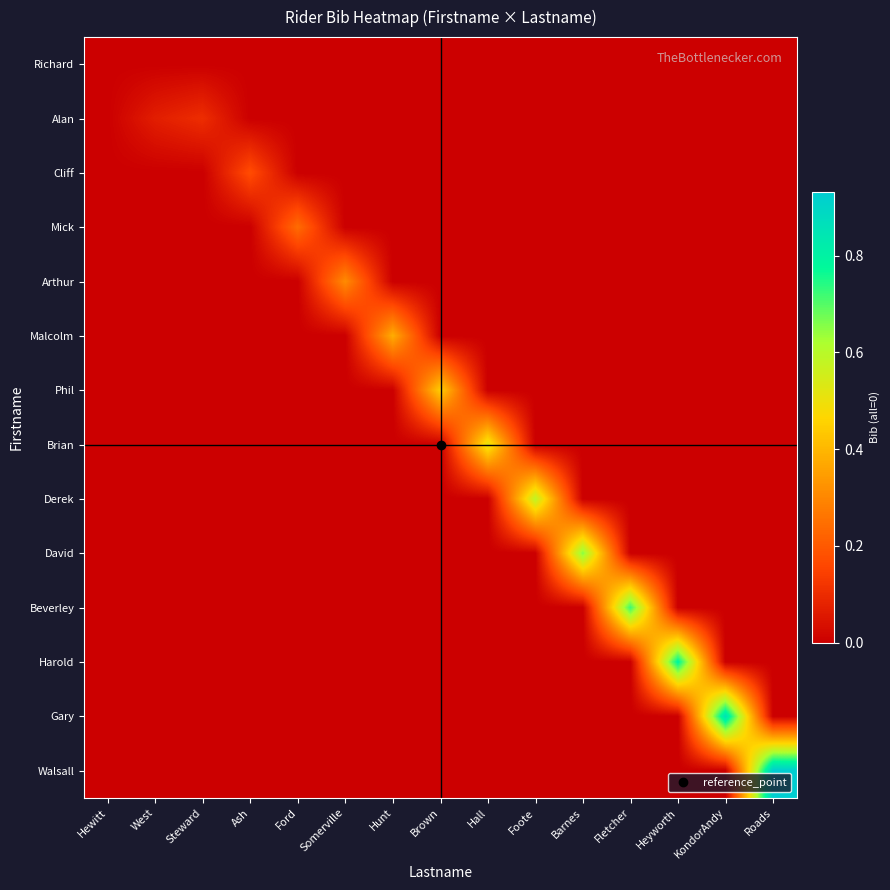

How many data points does each series have?

15